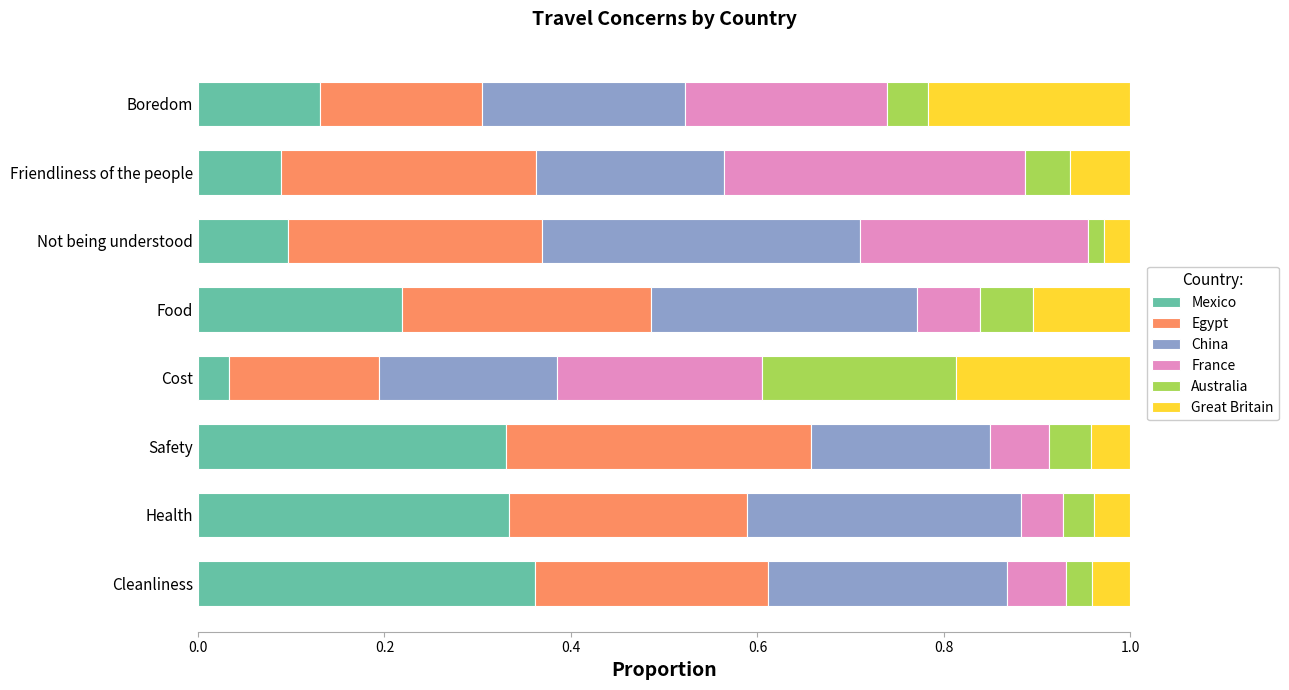

What is the total value across all series at Safety?

1.0